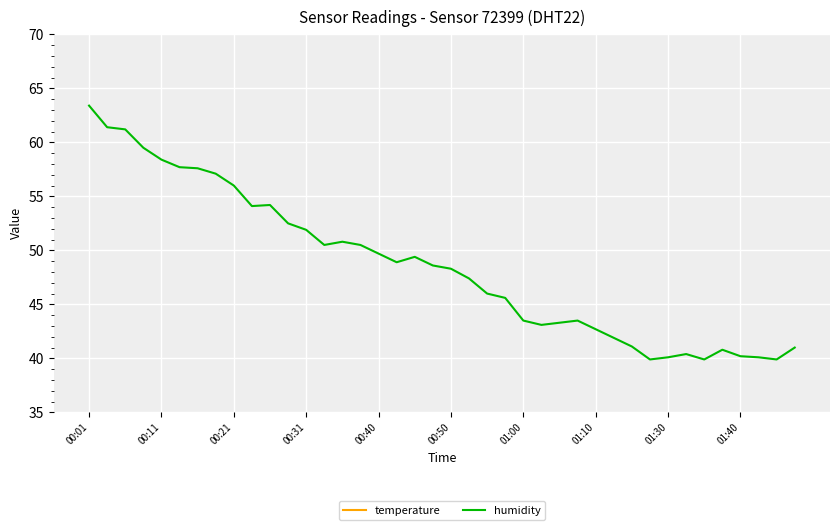

At which label does temperature reach its minimum?

00:01